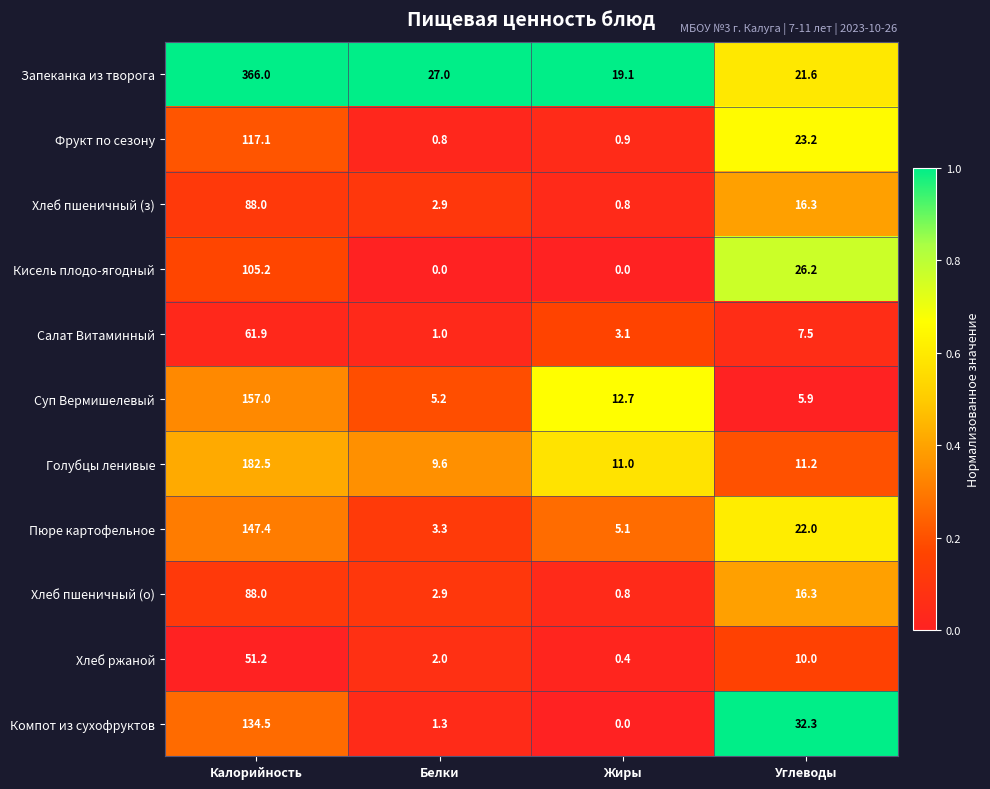

Which series has the widest spread of values?

Запеканка из творога